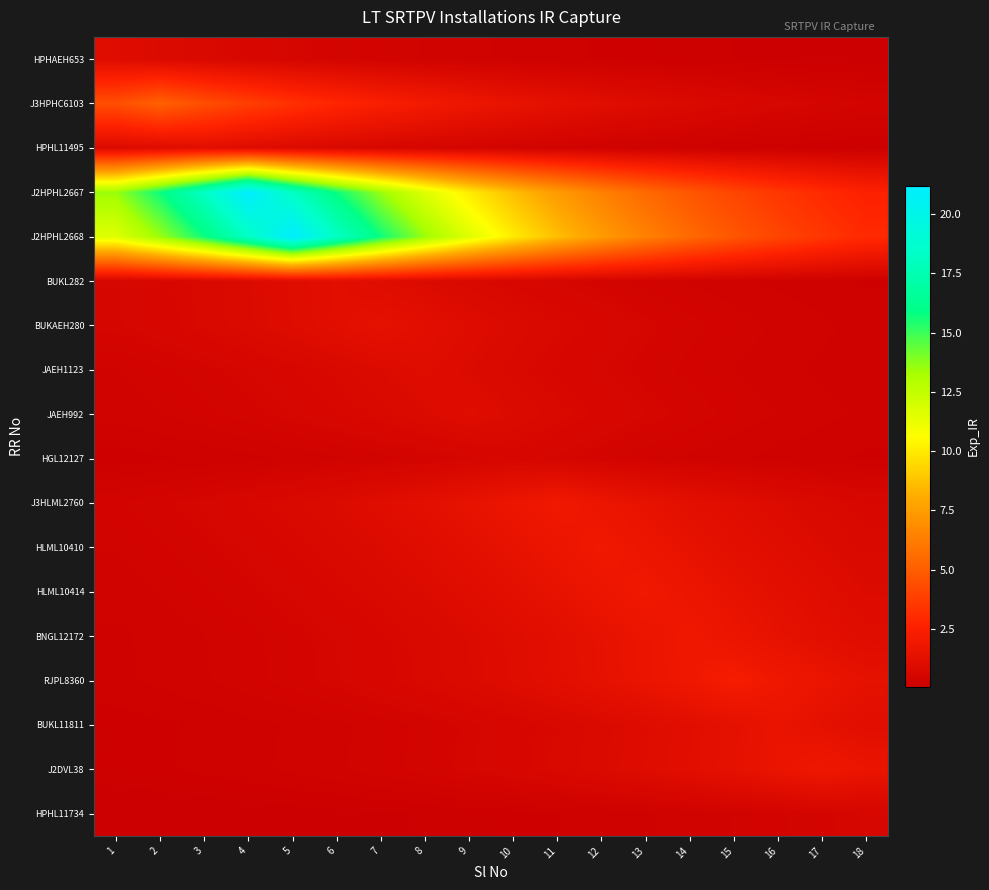

Count the number of data series in this chart.

18